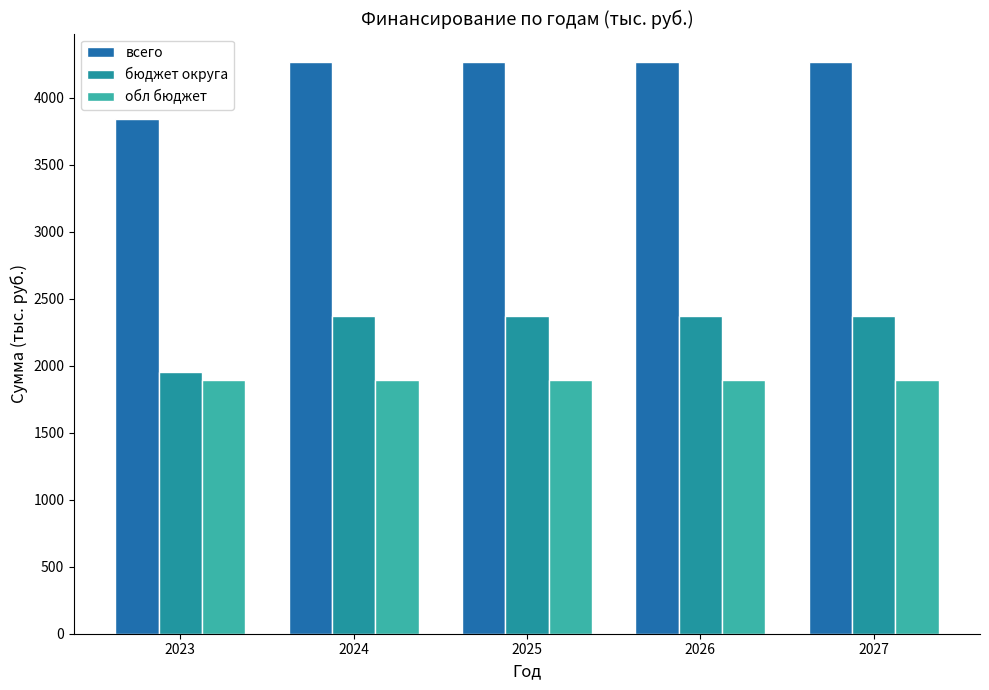

Is it true that всего equals 1898.8 at 2026?

False